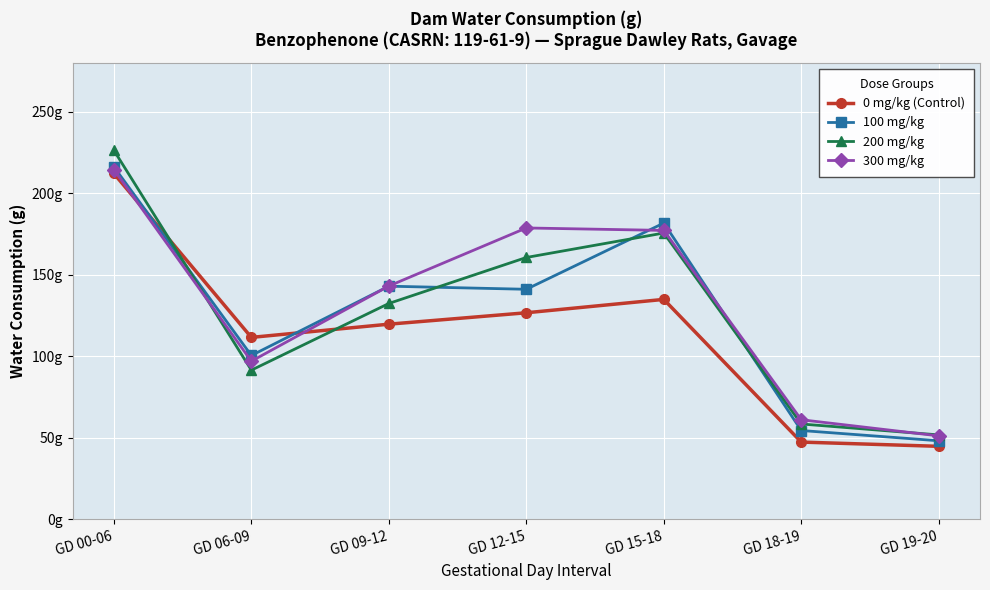

Which series has the largest range (max minus min)?

200 mg/kg